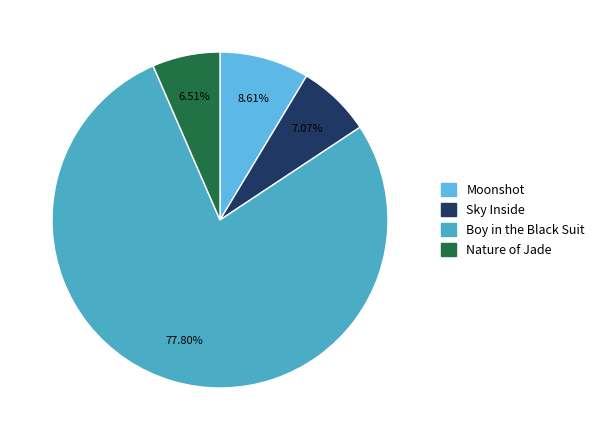

Which category has the smallest portion of the pie?

Nature of Jade